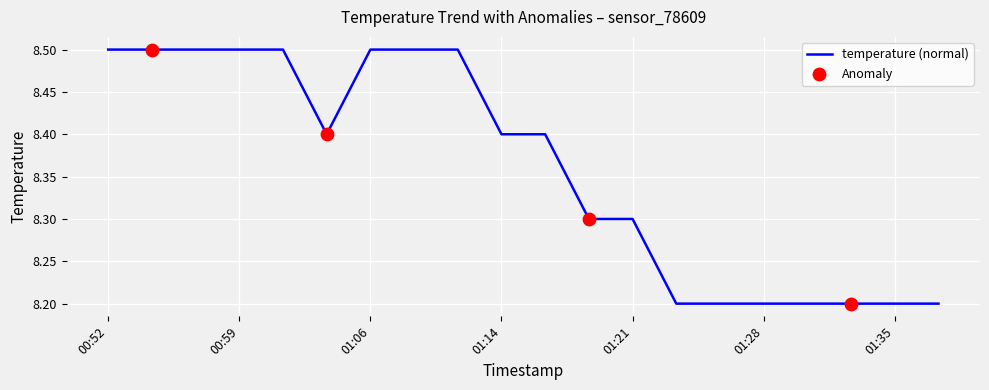

What is the greatest value displayed?

8.5